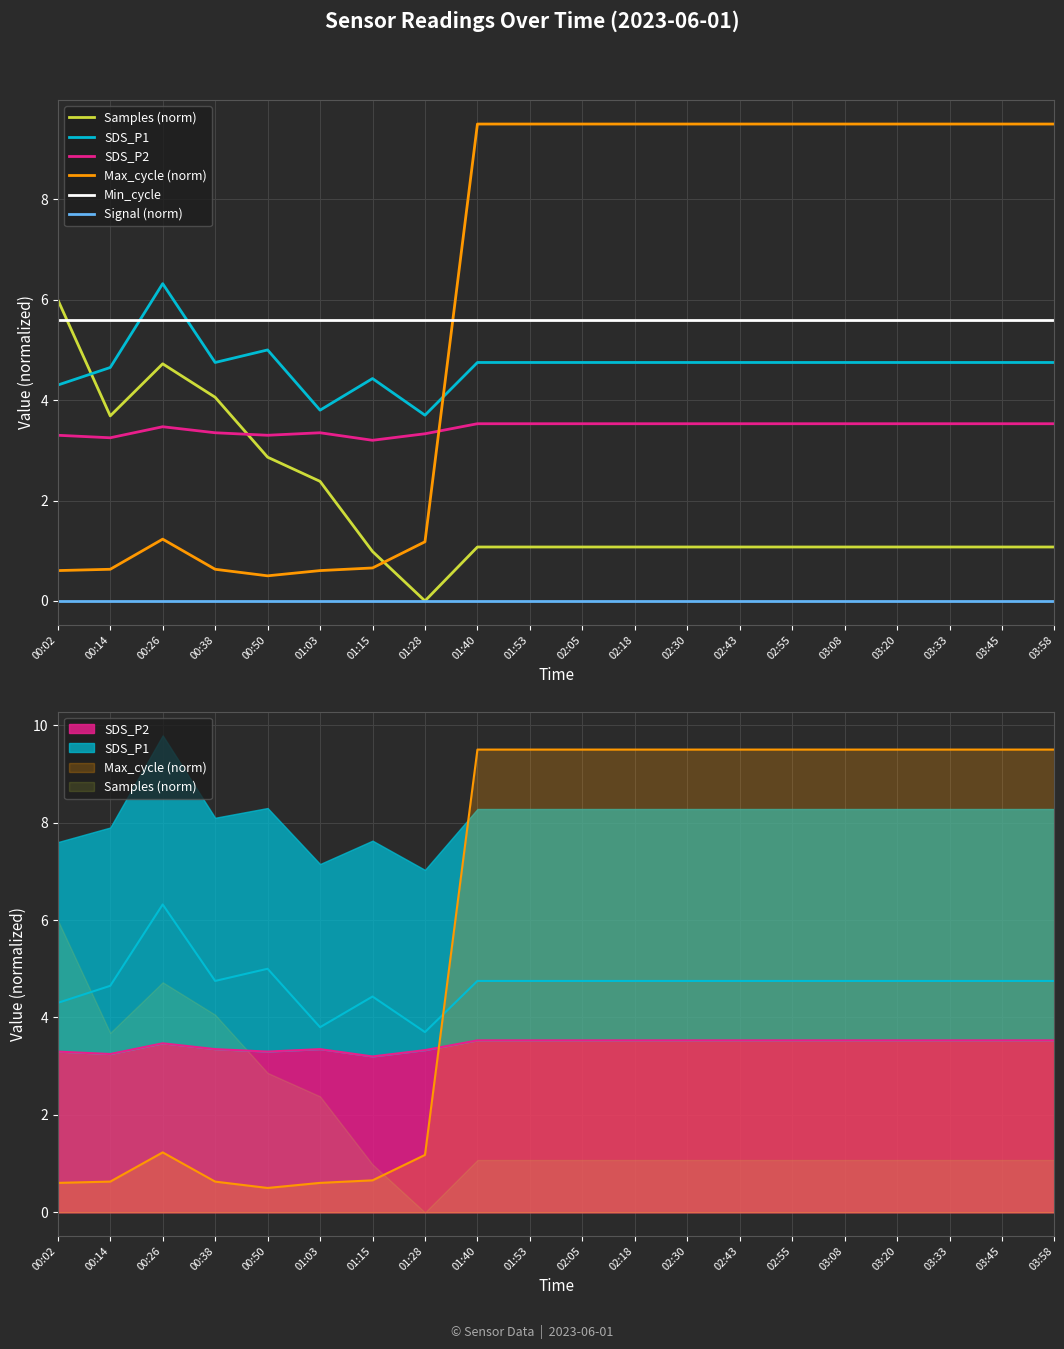

Is this an area chart (filled region under the line)?

No